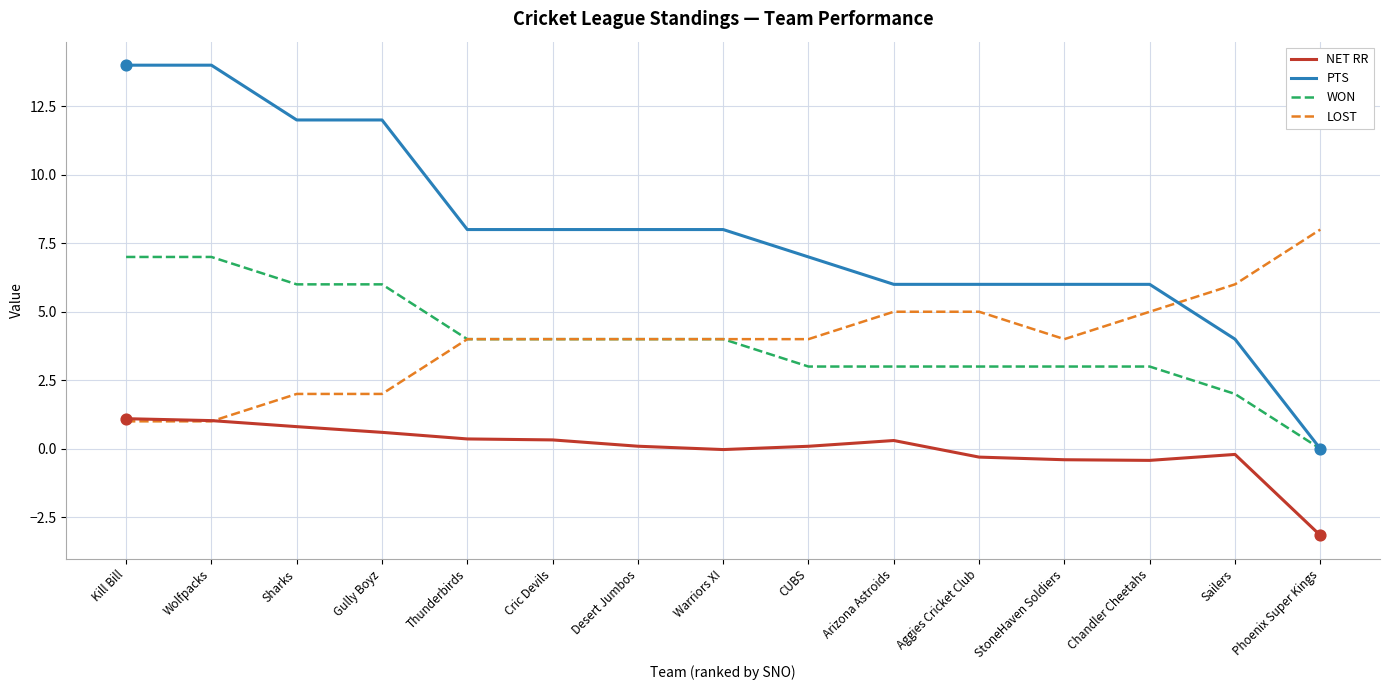

Which series has the largest range (max minus min)?

PTS